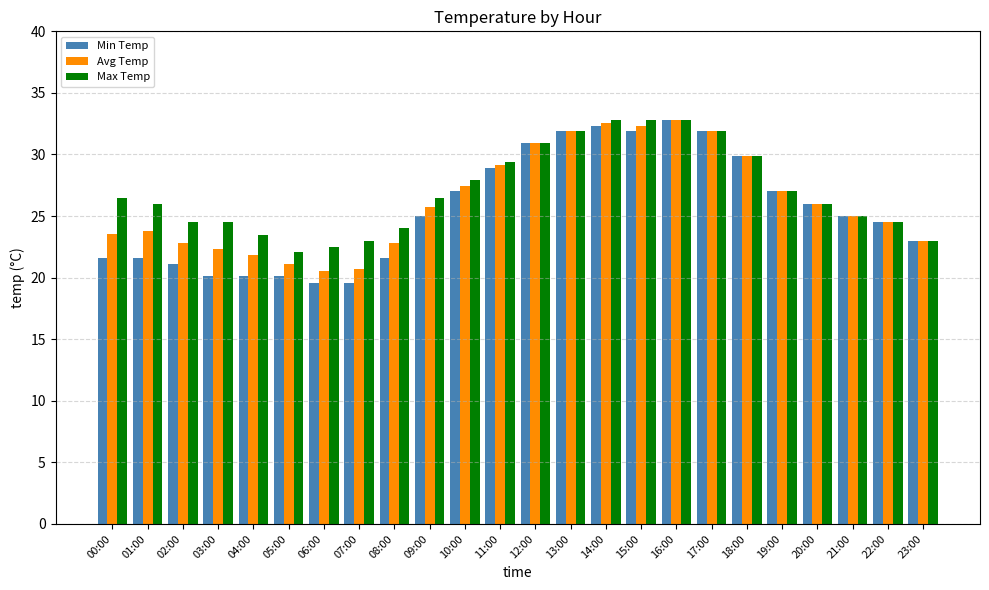

What is the highest value of the Min Temp series?

32.8